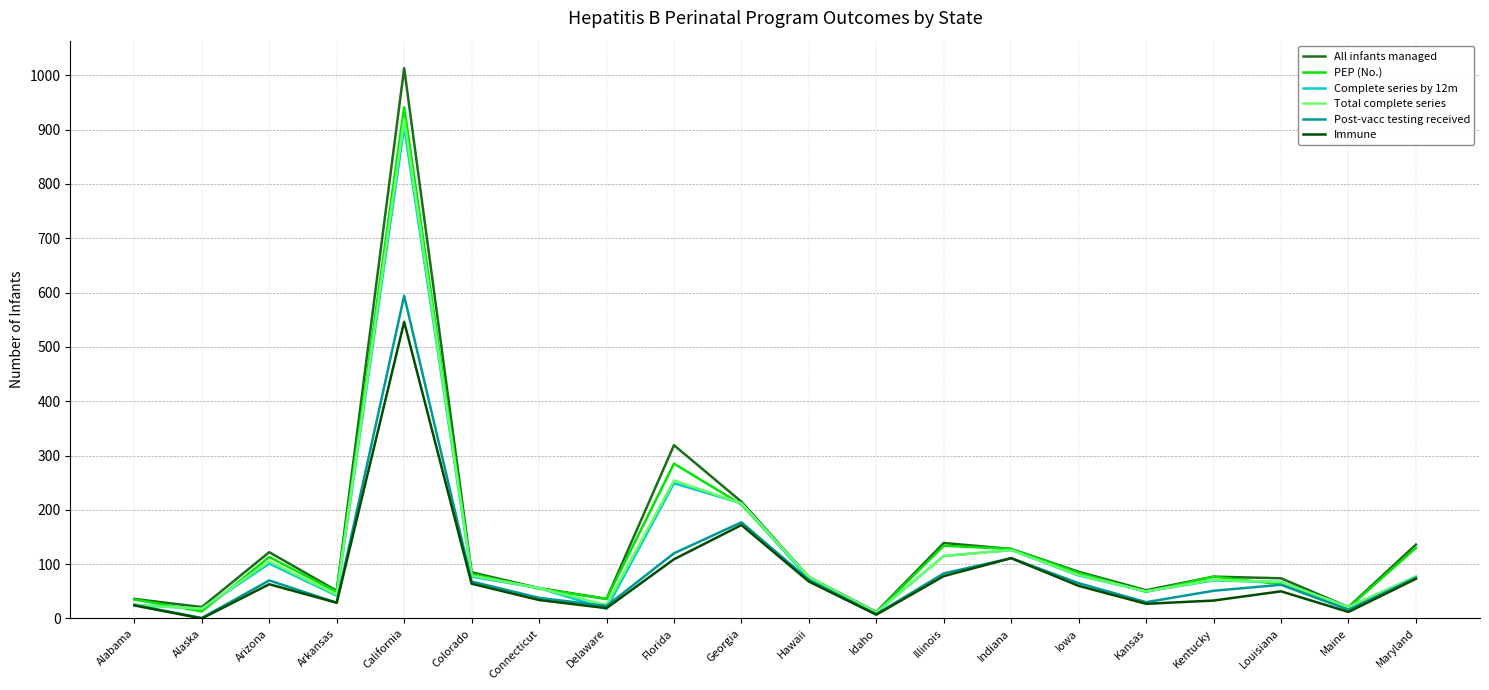

Is the value of All infants managed at Arizona greater than the value of Immune at Georgia?

No